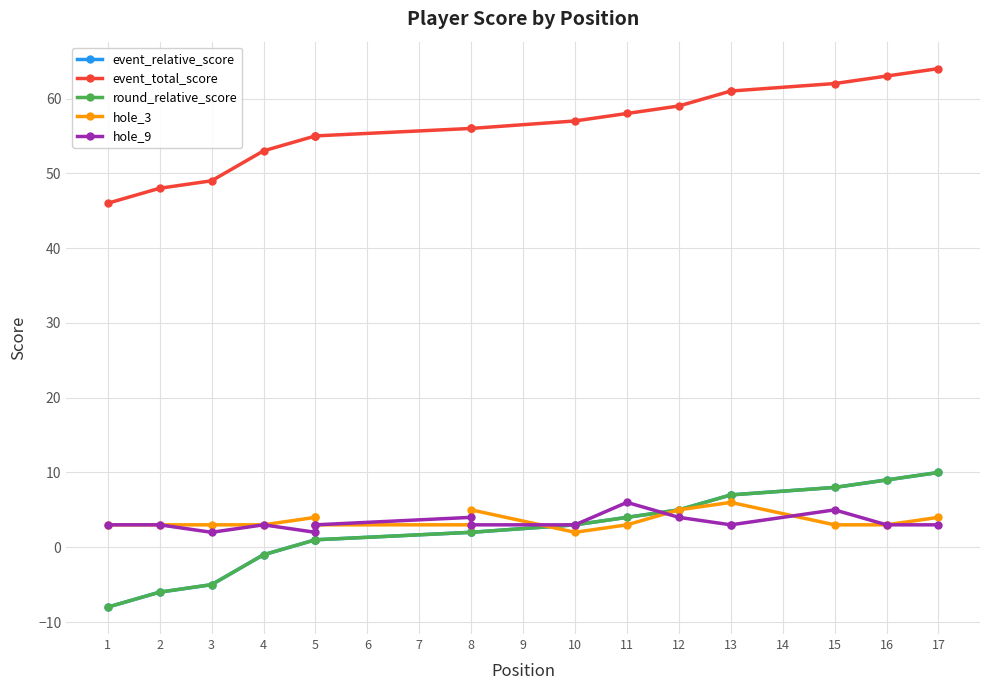

Is the value of event_relative_score at 5 greater than the value of event_total_score at 11?

No